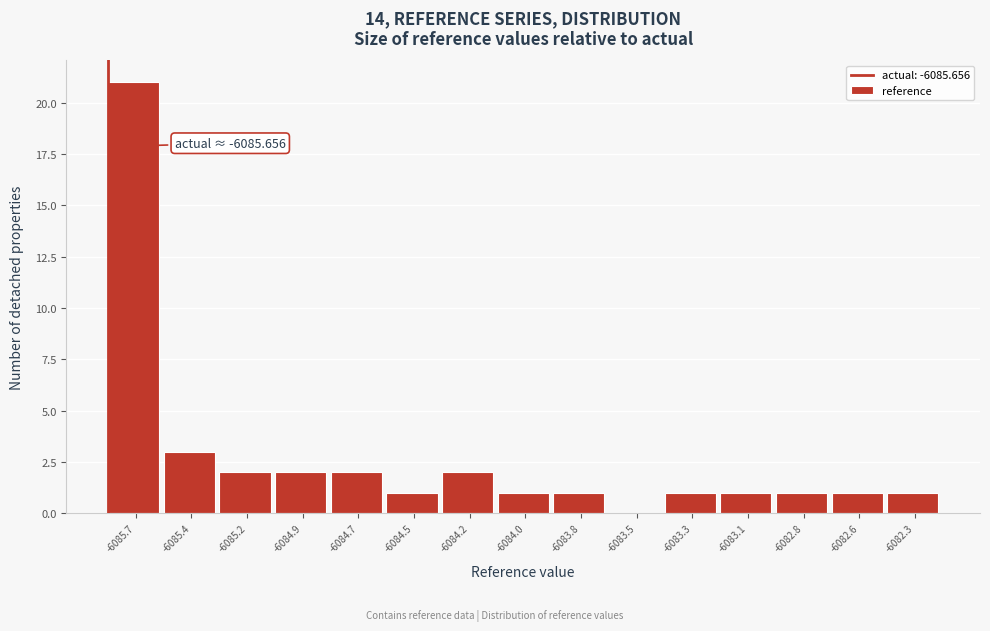

Reading right to left, transcribe all the data shown in this chart.

-6082.3=1	-6082.6=1	-6082.8=1	-6083.1=1	-6083.3=1	-6083.5=0	-6083.8=1	-6084.0=1	-6084.2=2	-6084.5=1	-6084.7=2	-6084.9=2	-6085.2=2	-6085.4=3	-6085.7=21